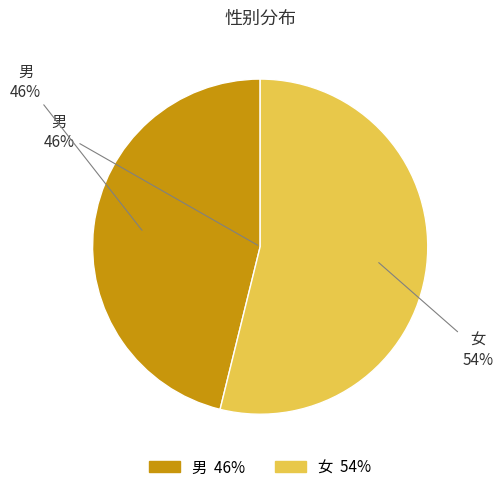

To the nearest percent, what is the difference between the largest and smallest slice percentages?

8%